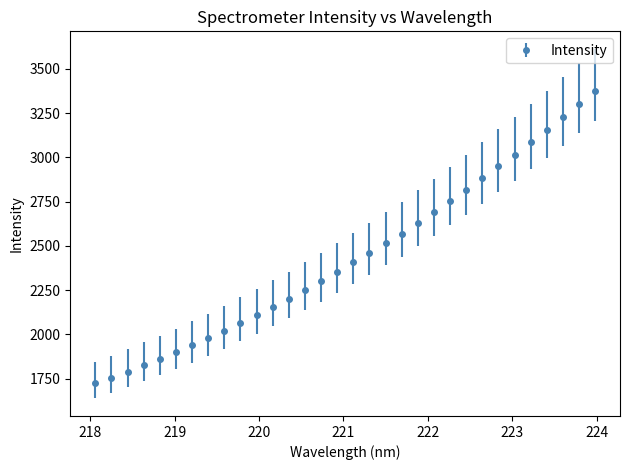

What is the sum of all values?

78064.3